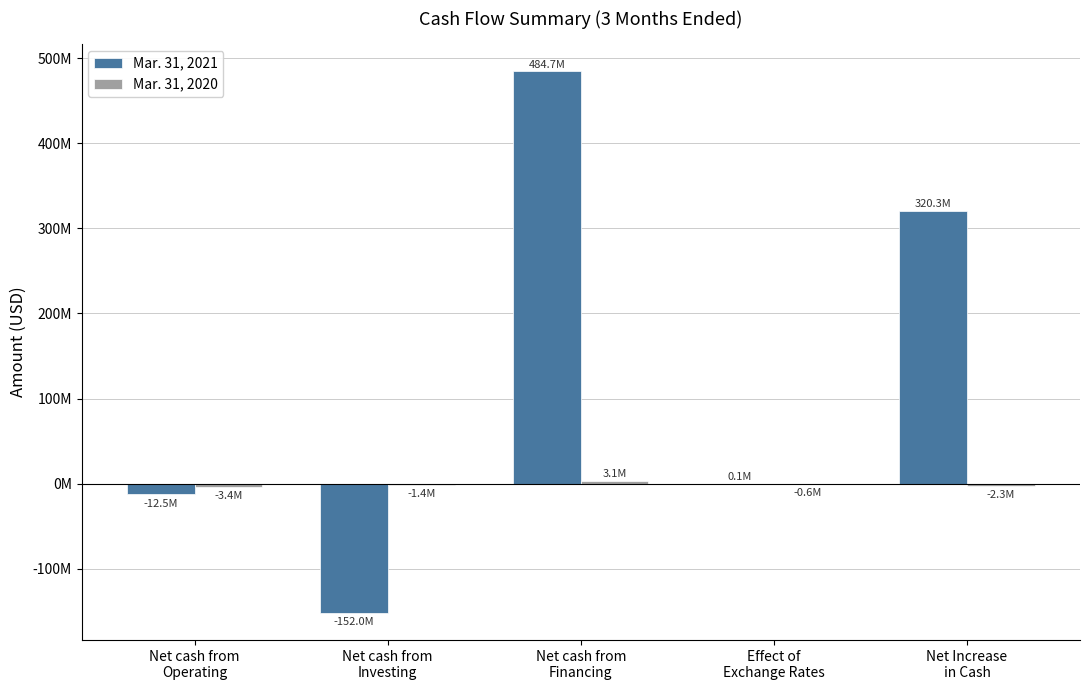

Does the chart contain stacked bars?

No